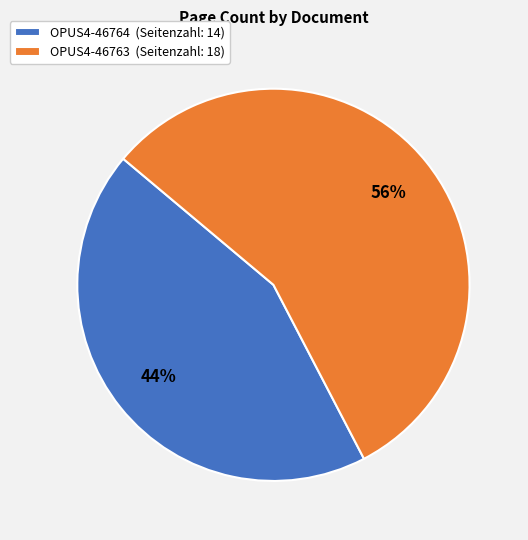

Combined, do OPUS4-46763 (Seitenzahl: 18) and OPUS4-46764 (Seitenzahl: 14) account for over 50%?

Yes